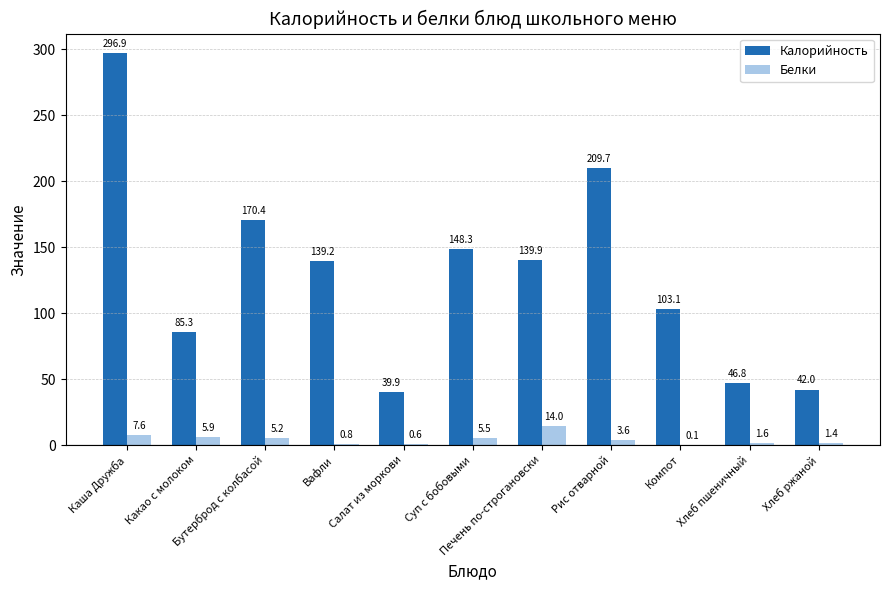

Which series has the largest total across all categories?

Калорийность